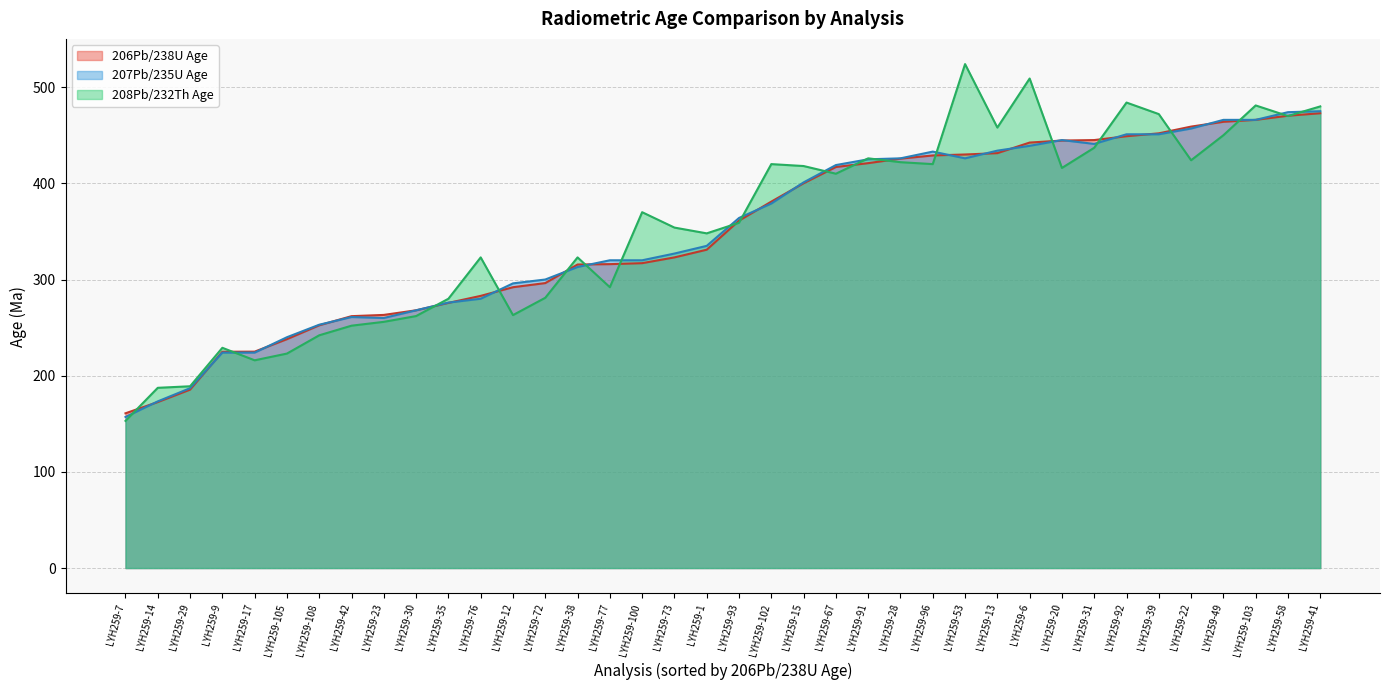

List the series in order of their peak value, highest first.

208Pb/232Th Age, 207Pb/235U Age, 206Pb/238U Age